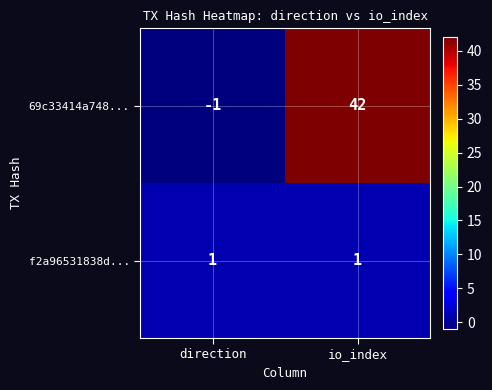

The 69c33414a748... series shows -2 at direction. True or false?

False